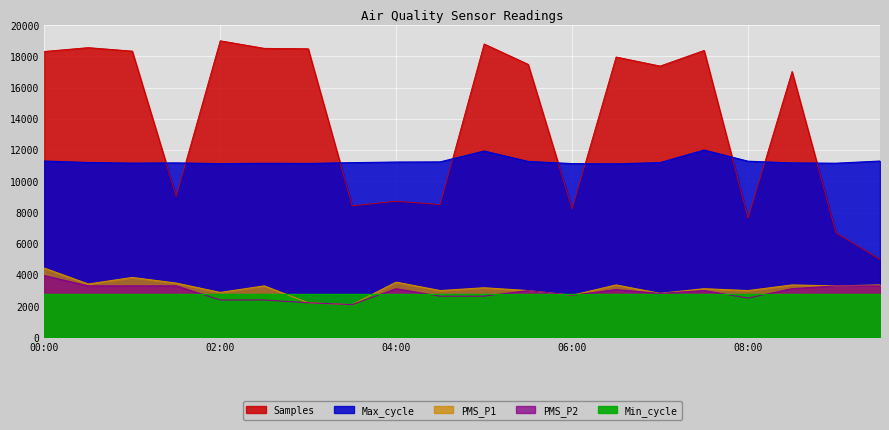

What is the value of the Max_cycle point at the 14th from the left?

11117.5